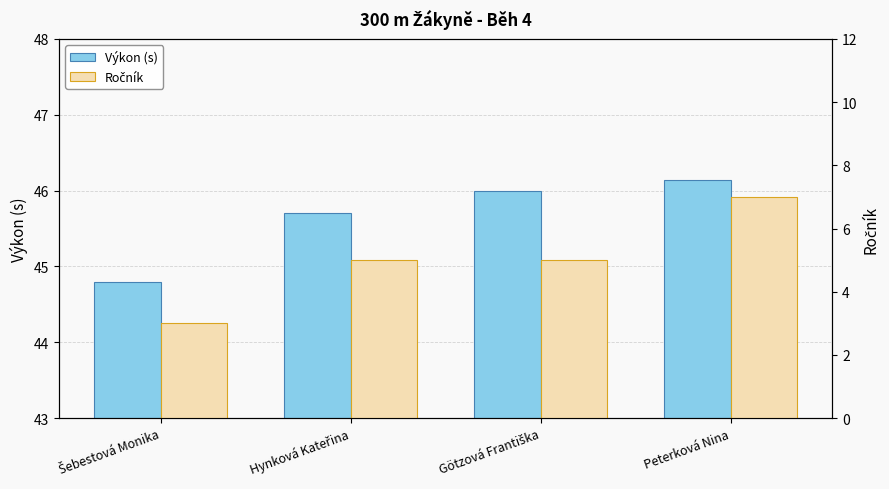

What is the value of the Ročník bar at the 2nd from the left?

5.0